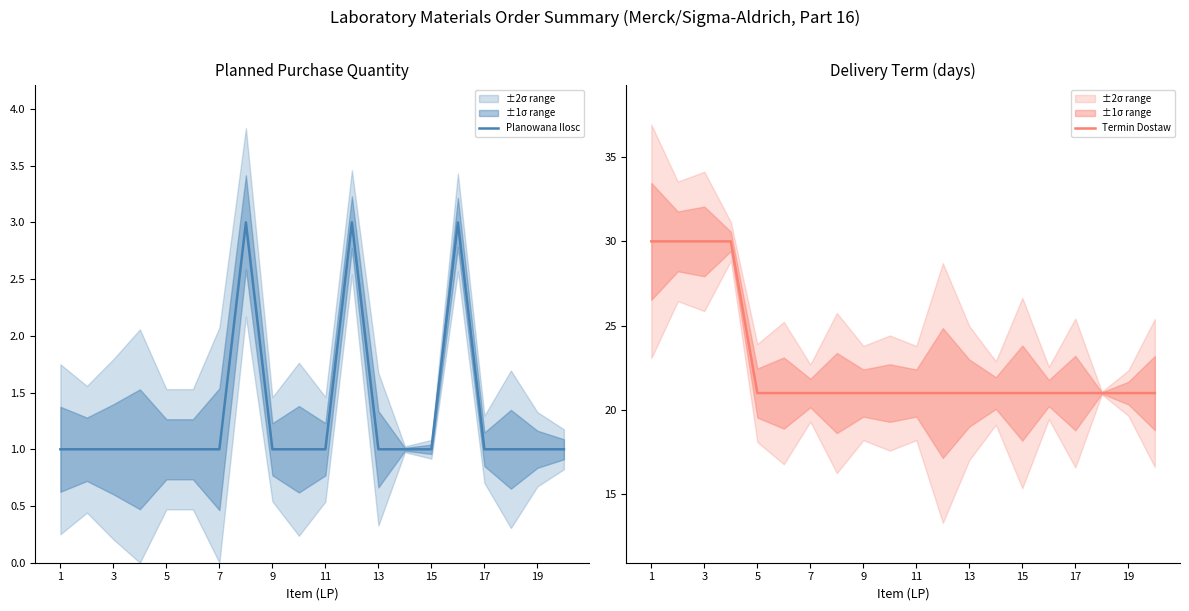

Reading right to left, extract all data points from this chart.

Planowana Ilosc: 1	1	1	1	3	1	1	1	3	1	1	1	3	1	1	1	1	1	1	1
Termin Dostaw: 21	21	21	21	21	21	21	21	21	21	21	21	21	21	21	21	30	30	30	30